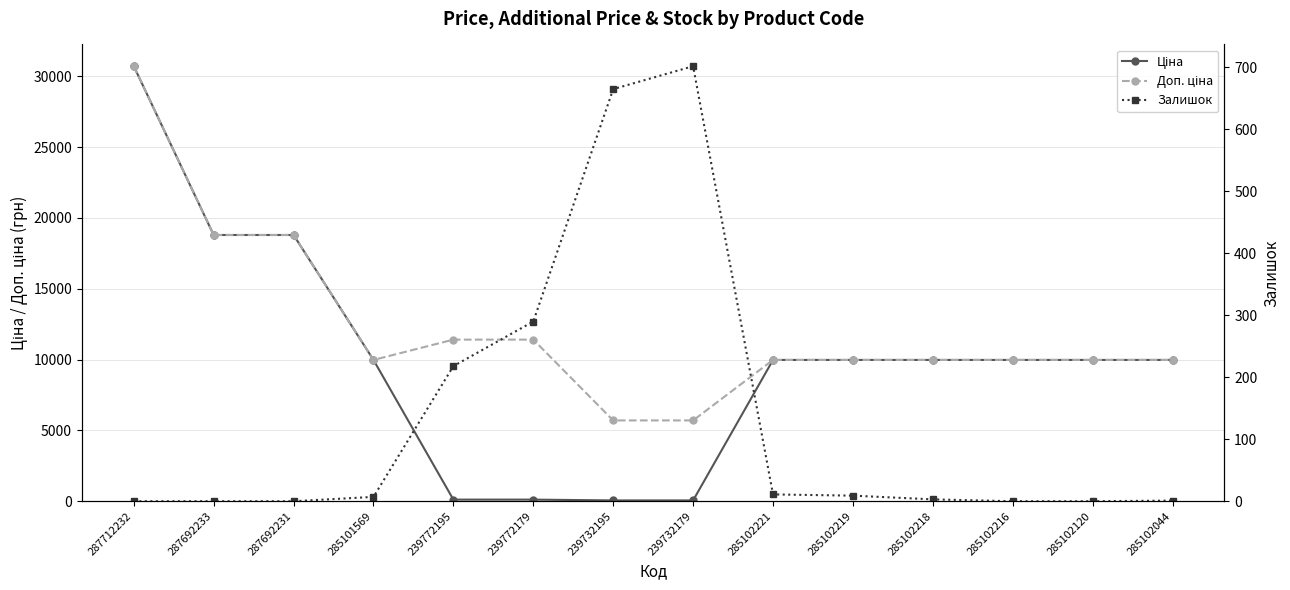

Which category has the lowest value across all series?

287712232